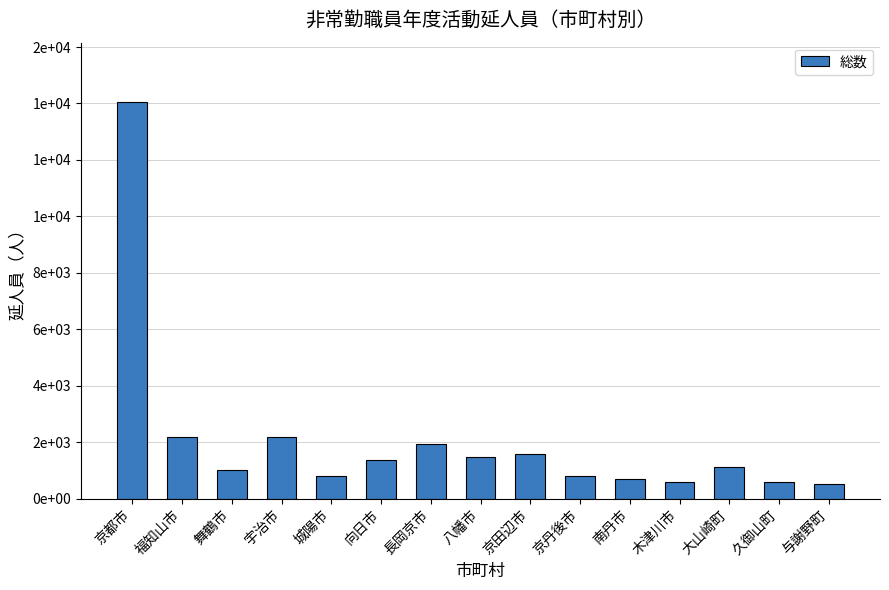

True or false: the data shows 3957 at 宇治市.

False